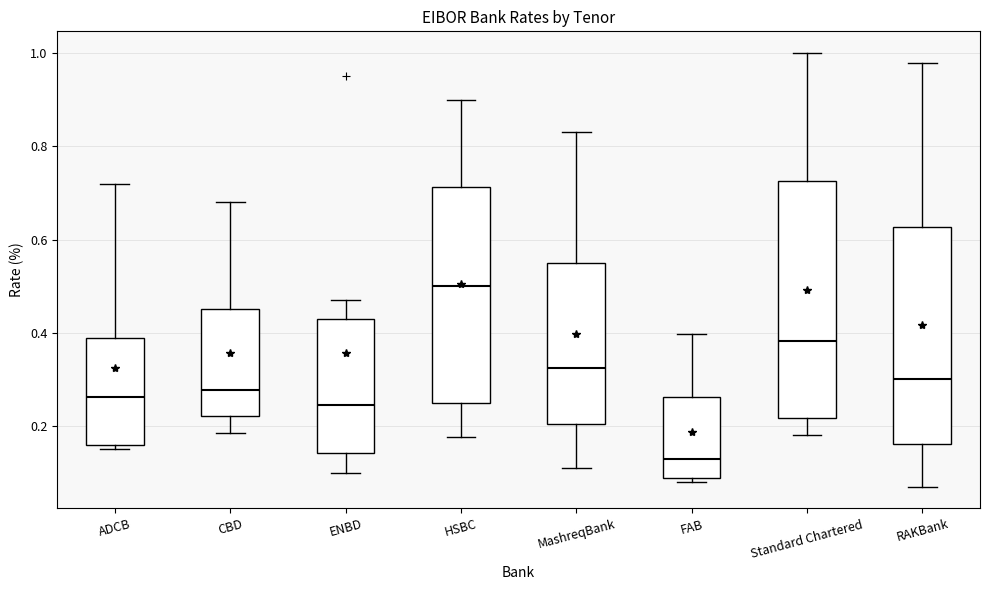

Comparing the boxes themselves (not the whiskers), which one is the tallest?

Standard Chartered